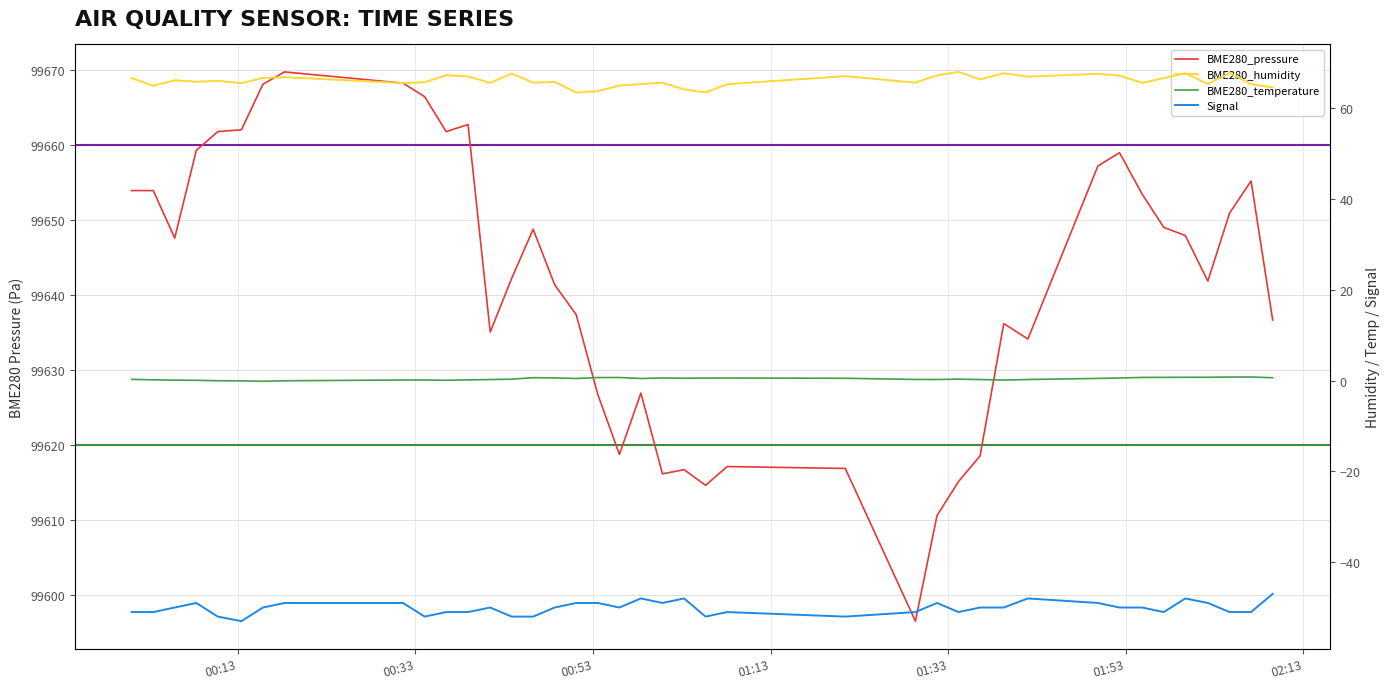

Reading left to right, what are all the values shown in this chart?

BME280_pressure: 99654.0	99654.0	99647.6	99659.3	99661.8	99662.1	99668.2	99669.8	99668.3	99666.5	99661.8	99662.8	99635.1	99642.2	99648.8	99641.4	99637.4	99626.8	99618.8	99626.9	99616.2	99616.7	99614.6	99617.1	99616.9	99596.5	99610.6	99615.1	99618.6	99636.2	99634.2	99657.2	99659.0	99653.5	99649.1	99648.0	99641.9	99651.0	99655.2	99636.7
BME280_humidity: 66.6	65.0	66.1	65.8	66.0	65.5	66.7	66.8	65.5	65.7	67.2	67.0	65.6	67.6	65.6	65.8	63.5	63.7	65.0	65.3	65.6	64.1	63.5	65.3	67.1	65.6	67.2	68.0	66.3	67.7	66.9	67.6	67.2	65.6	66.6	67.7	65.3	67.8	65.3	64.6
BME280_temperature: 0.3	0.2	0.1	0.1	-0.0	-0.1	-0.2	-0.1	0.1	0.1	0.1	0.1	0.2	0.3	0.6	0.6	0.5	0.7	0.7	0.5	0.6	0.5	0.6	0.6	0.5	0.2	0.2	0.3	0.2	0.1	0.2	0.5	0.6	0.7	0.7	0.7	0.7	0.8	0.8	0.6
Signal: -51.0	-51.0	-50.0	-49.0	-52.0	-53.0	-50.0	-49.0	-49.0	-52.0	-51.0	-51.0	-50.0	-52.0	-52.0	-50.0	-49.0	-49.0	-50.0	-48.0	-49.0	-48.0	-52.0	-51.0	-52.0	-51.0	-49.0	-51.0	-50.0	-50.0	-48.0	-49.0	-50.0	-50.0	-51.0	-48.0	-49.0	-51.0	-51.0	-47.0